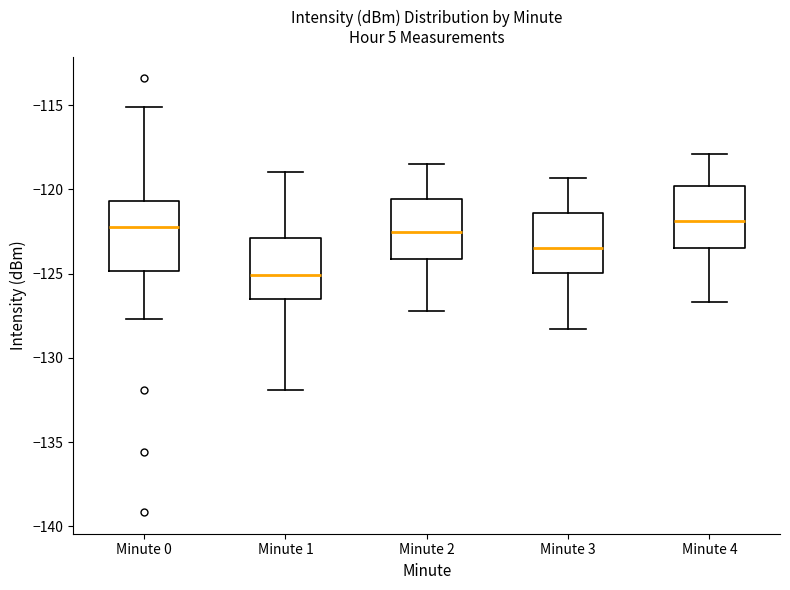

Reading left to right, read every box against the y-axis: the position of its median line, the range the box covers, and the ends of its whiskers. The values are not printed on the chart, so give them approximately, as read against the axis.

Minute 0: median -122.0, box -125.0 to -120.5, whiskers -127.5 to -115.0
Minute 1: median -125.0, box -126.5 to -123.0, whiskers -132.0 to -119.0
Minute 2: median -122.5, box -124.0 to -120.5, whiskers -127.0 to -118.5
Minute 3: median -123.5, box -125.0 to -121.5, whiskers -128.5 to -119.5
Minute 4: median -122.0, box -123.5 to -120.0, whiskers -126.5 to -118.0